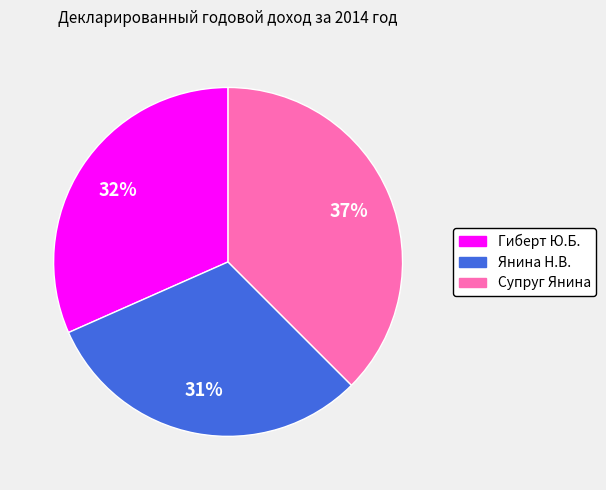

Is there any slice that represents more than half of the pie?

No